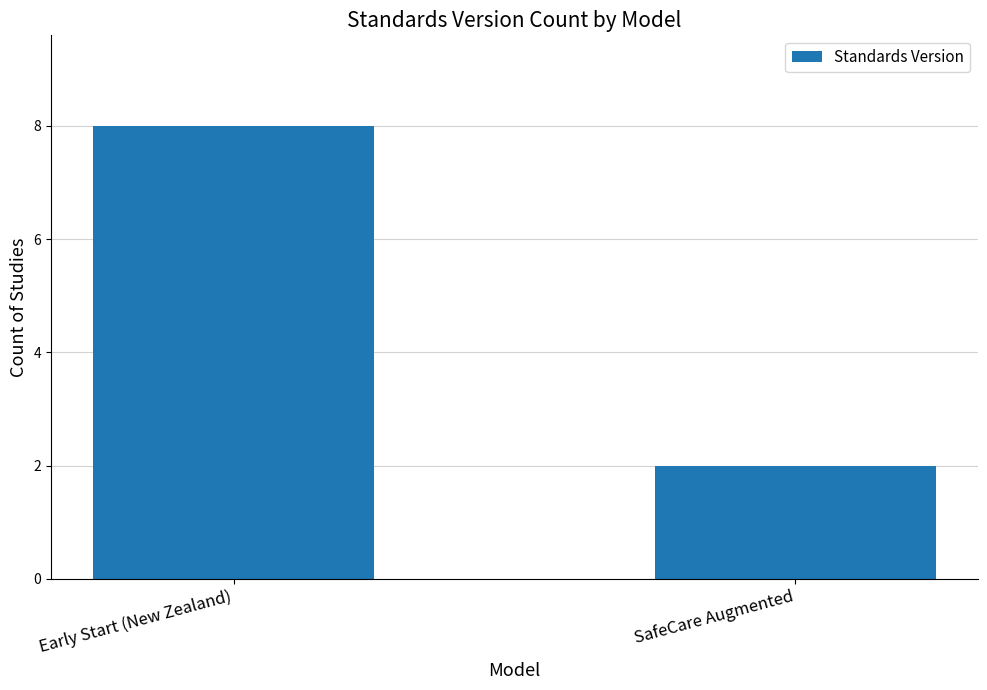

What is the label of the 2nd bar from the left?

SafeCare Augmented